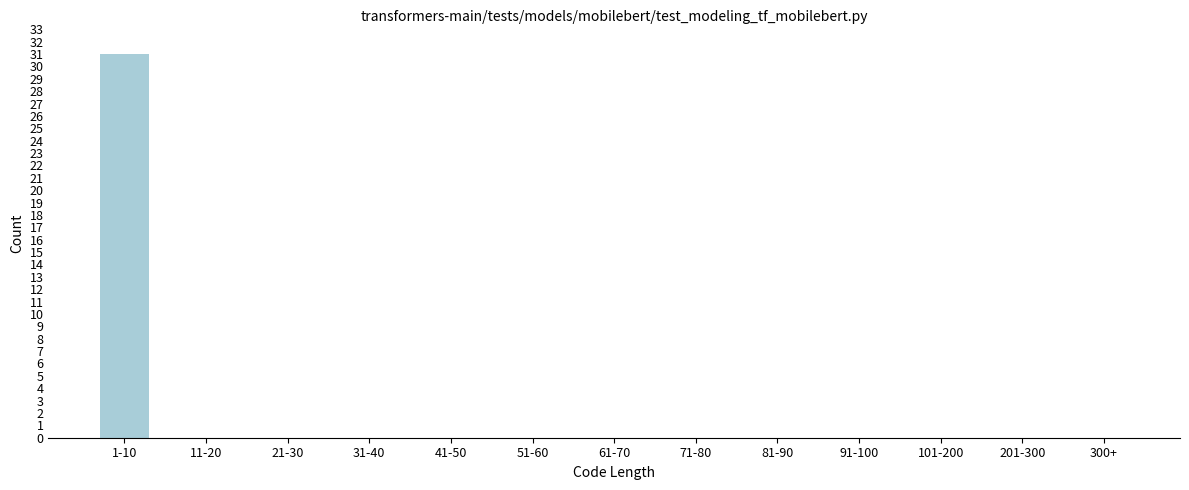

Reading left to right, list all the values displayed in this chart.

1-10=31	11-20=0	21-30=0	31-40=0	41-50=0	51-60=0	61-70=0	71-80=0	81-90=0	91-100=0	101-200=0	201-300=0	300+=0